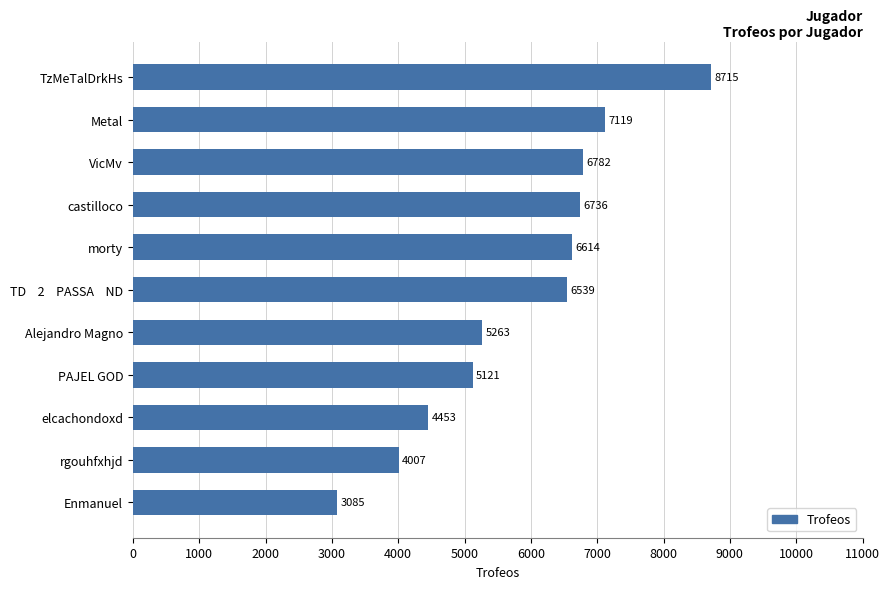

What is the change in value from PAJEL GOD to TDㅤ2ㅤPASSAㅤND?

+1418